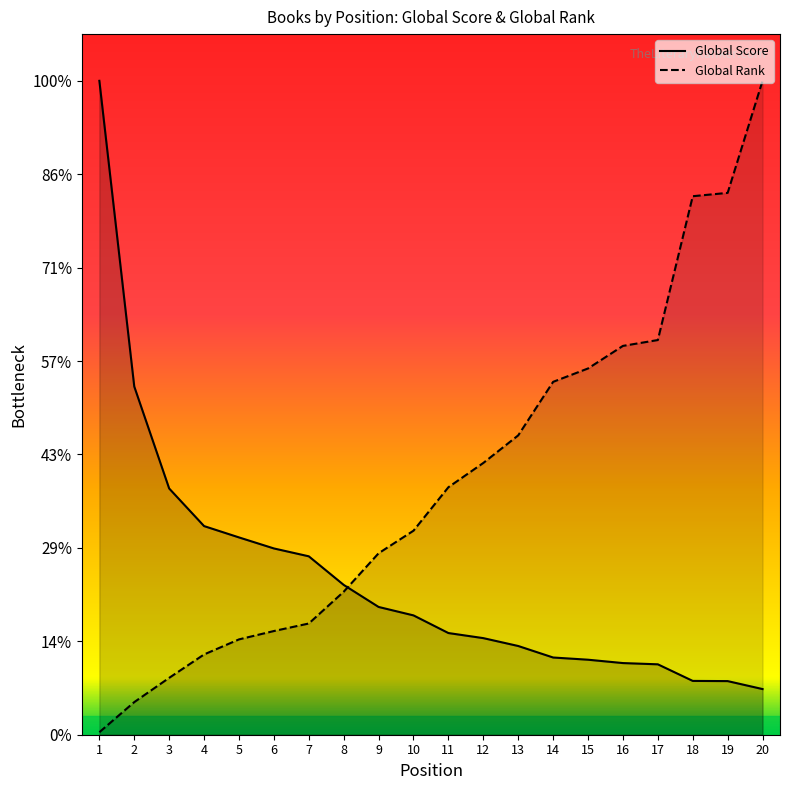

What is the difference between the Global Score values at 17 and 1?

6246.3